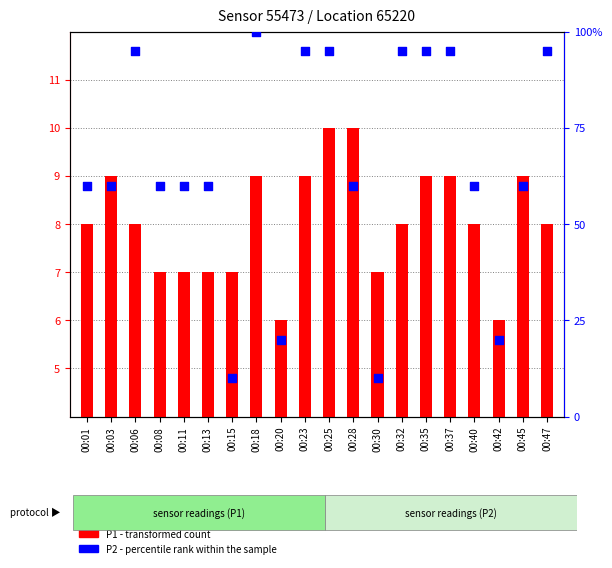

At which category is the sum across all series the highest?

00:18